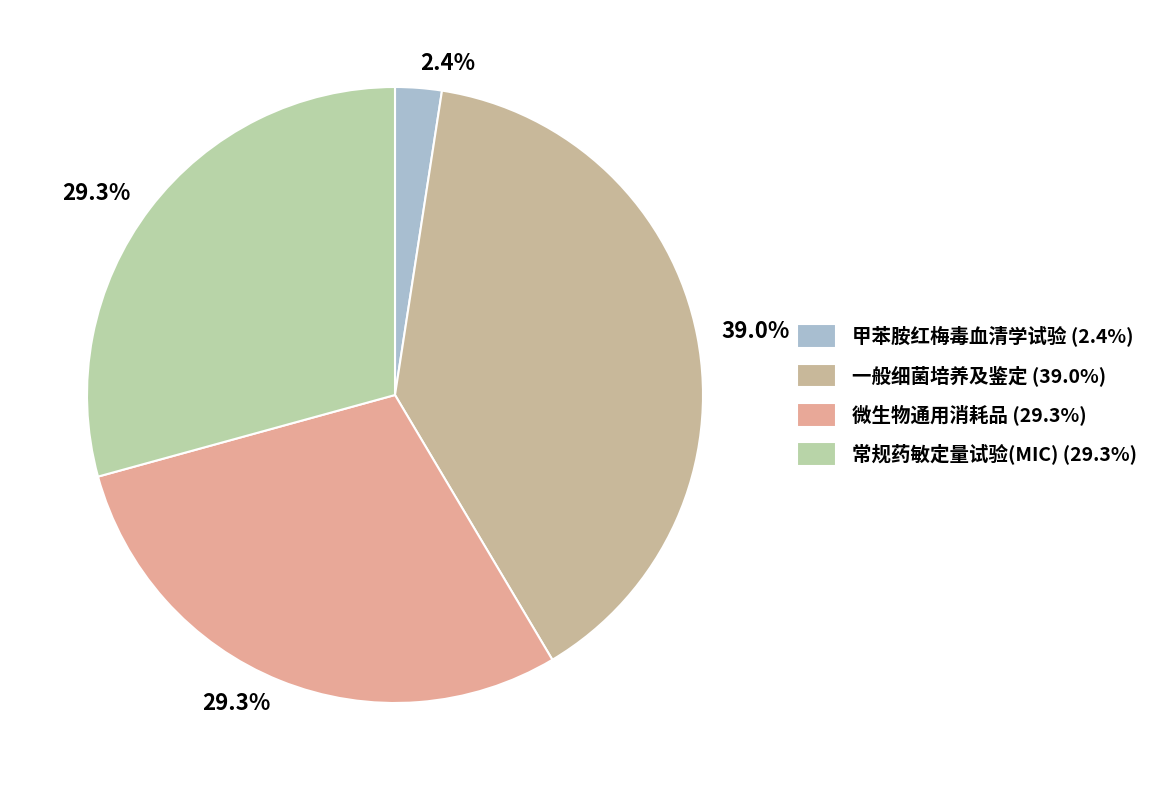

How many segments does this pie chart have?

4